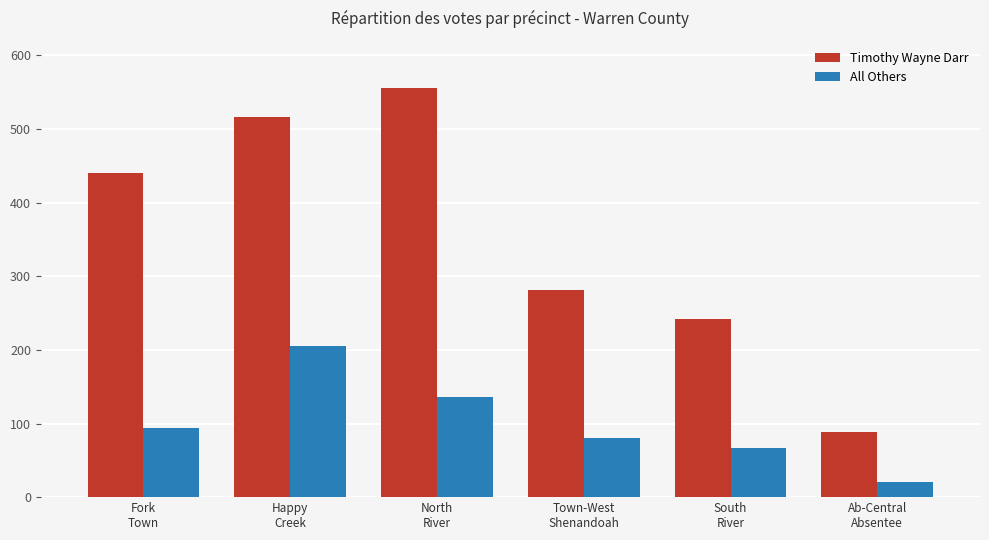

Which series has the widest spread of values?

Timothy Wayne Darr